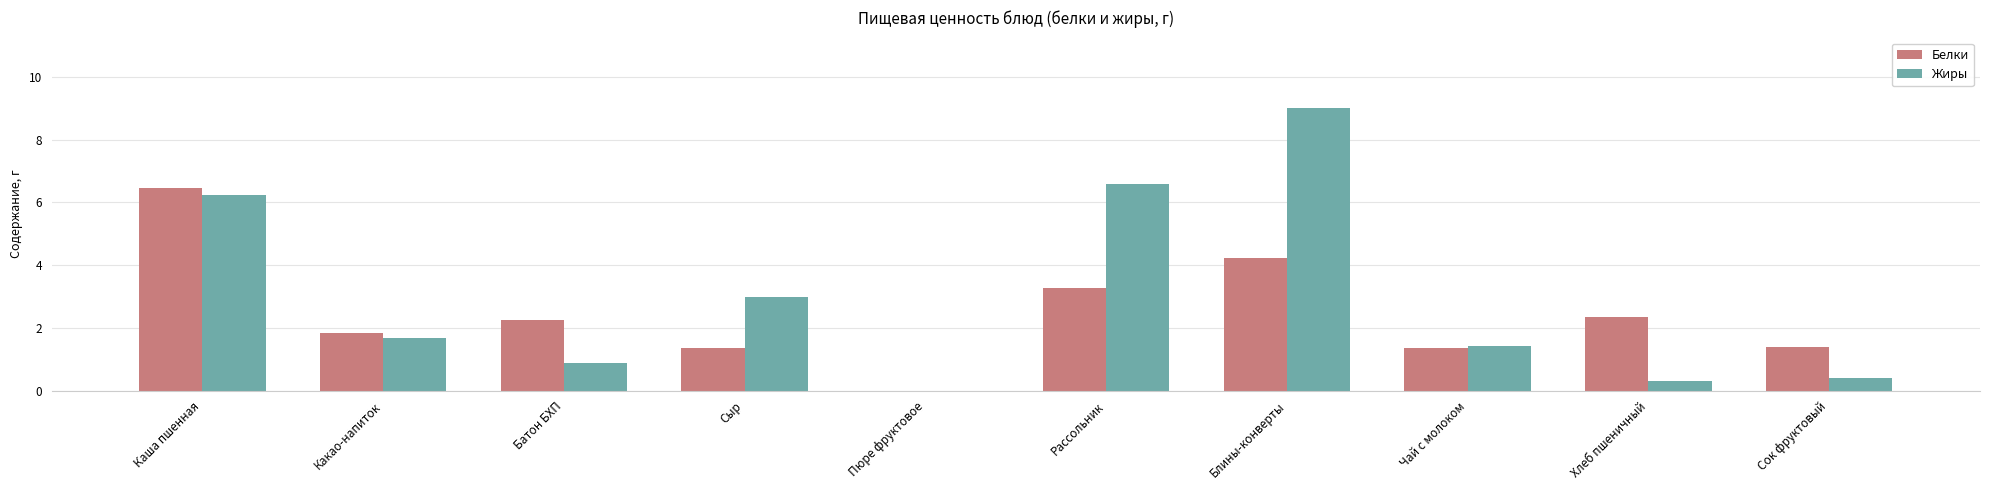

The value of Белки at Блины-конверты is 4.2. True or false?

True